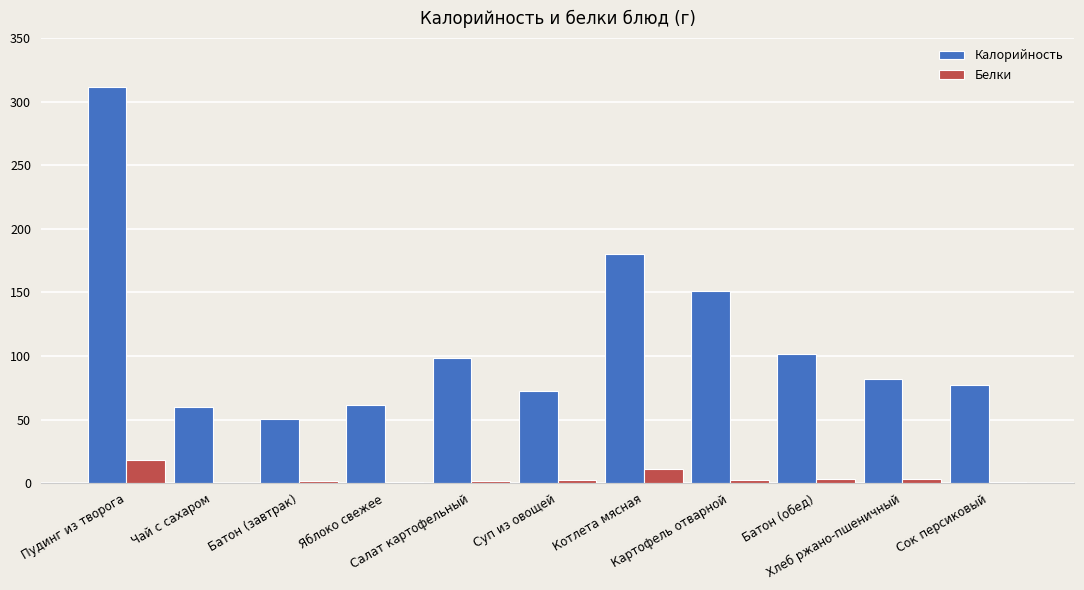

Is the value of Белки at Суп из овощей greater than the value of Калорийность at Котлета мясная?

No